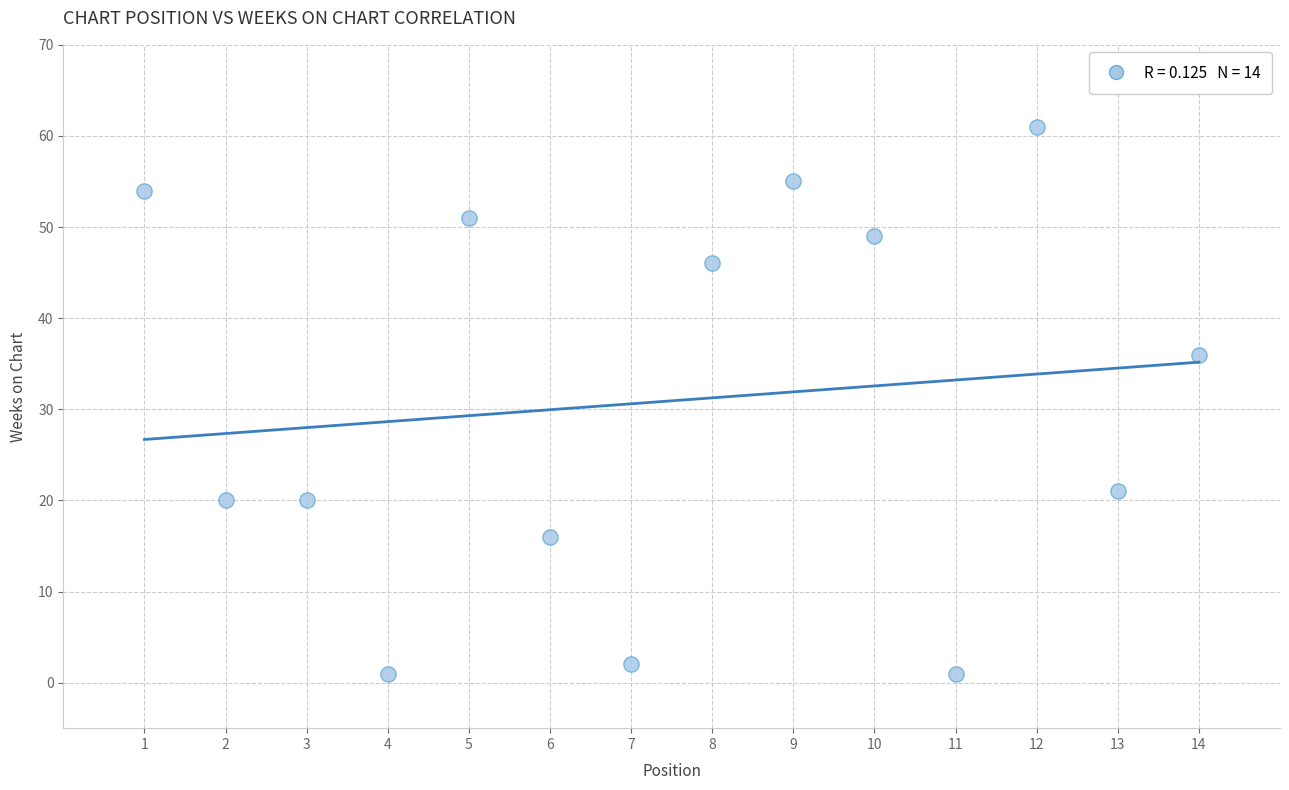

What is the range of Y values (max minus min)?

60